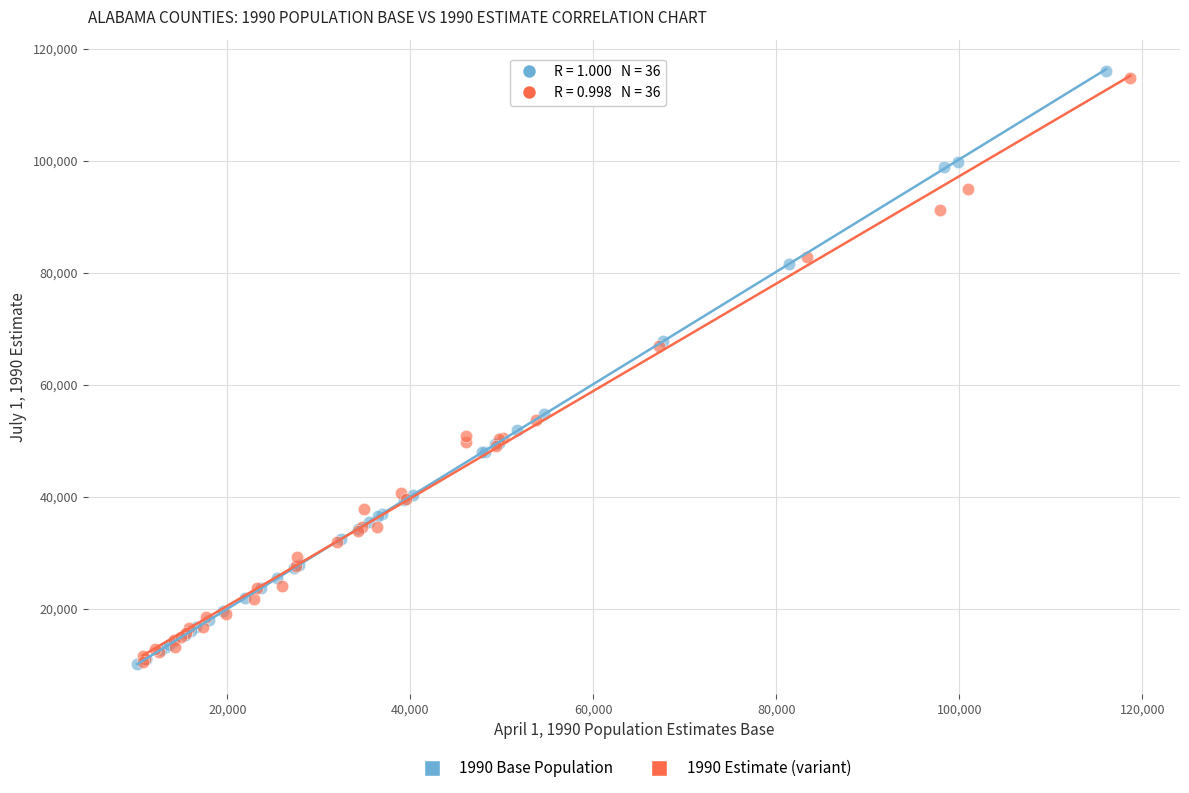

What are all the series names shown in the legend?

1990 Base Population, 1990 Estimate (variant)